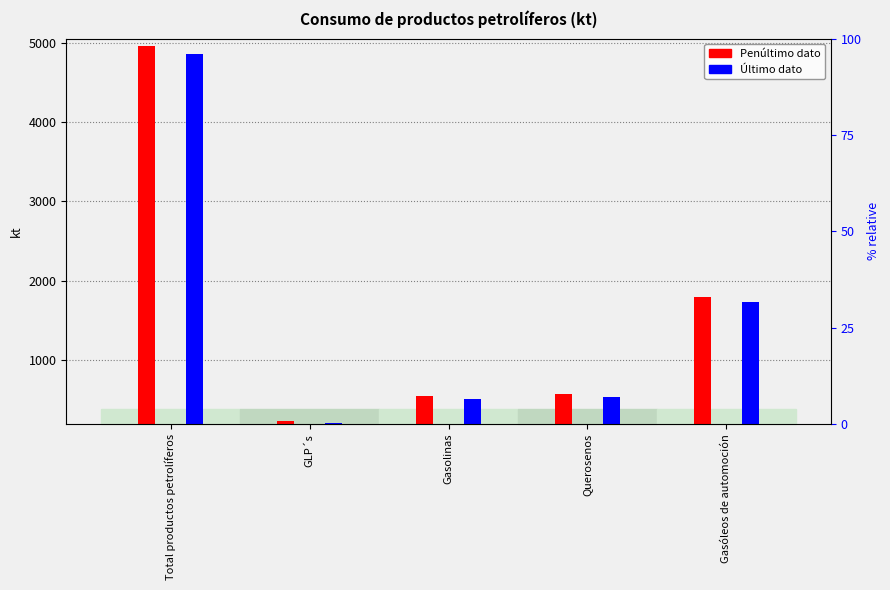

Reading left to right, transcribe all the data shown in this chart.

Penúltimo dato: 4951.2	226.1	548.8	574.6	1789.3
Último dato: 4862.3	199.4	504.8	537.0	1726.3